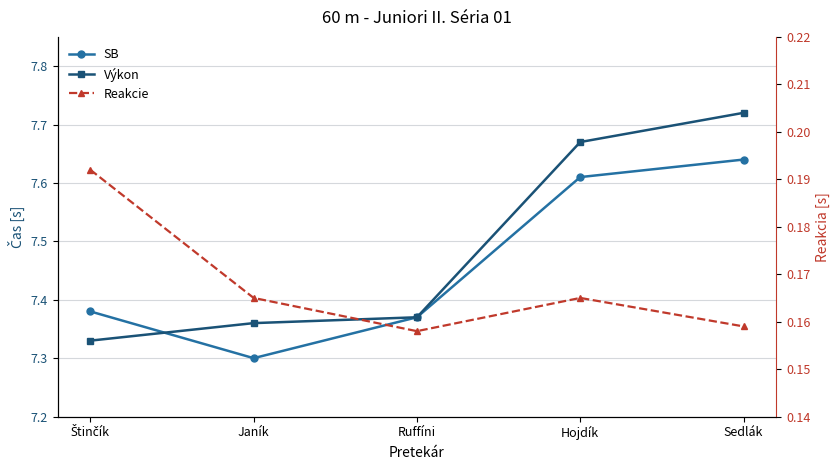

What is the value of the SB point at the 3rd from the left?

7.4